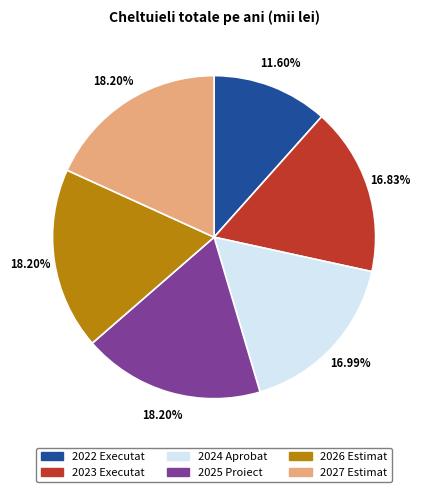

Does 2024 Aprobat represent more than half of the total?

No